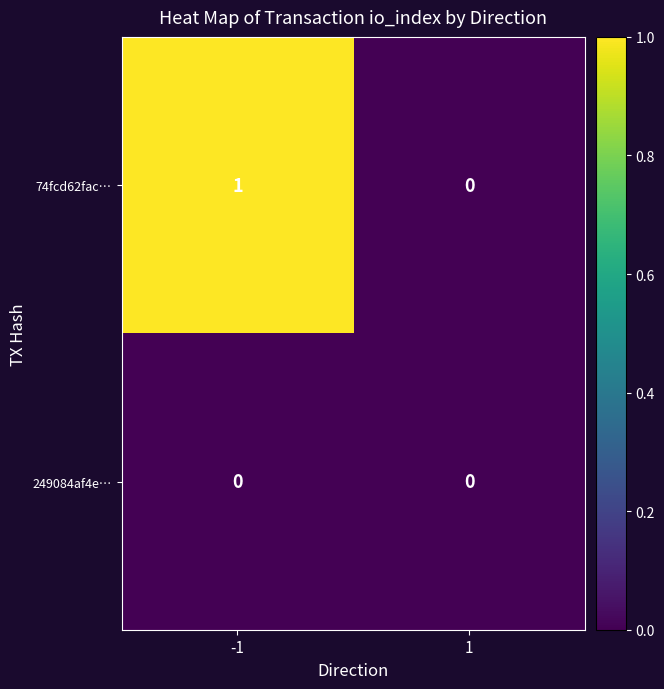

Rank the series by their maximum value, from lowest to highest.

249084af4e…, 74fcd62fac…